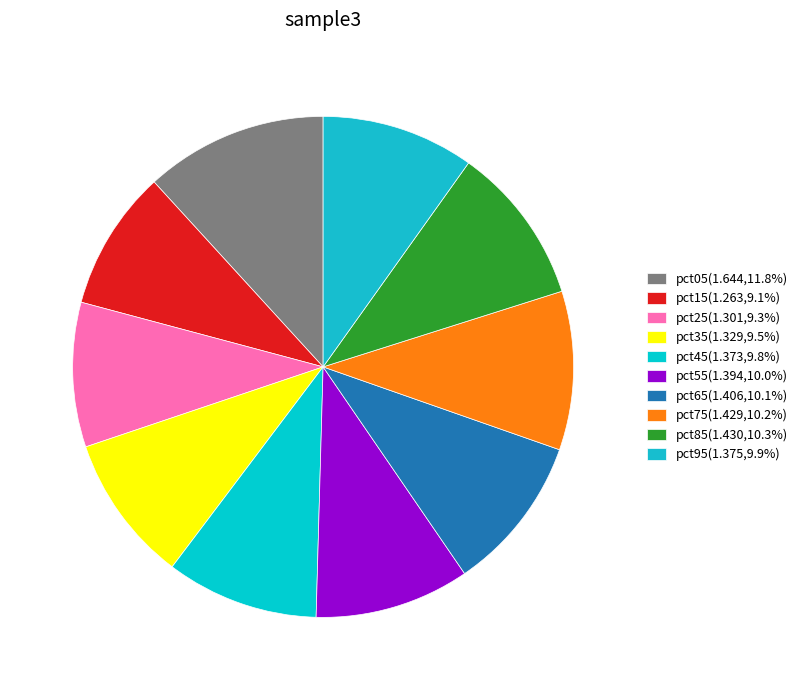

To the nearest percent, what percentage of the pie is pct35?

10%